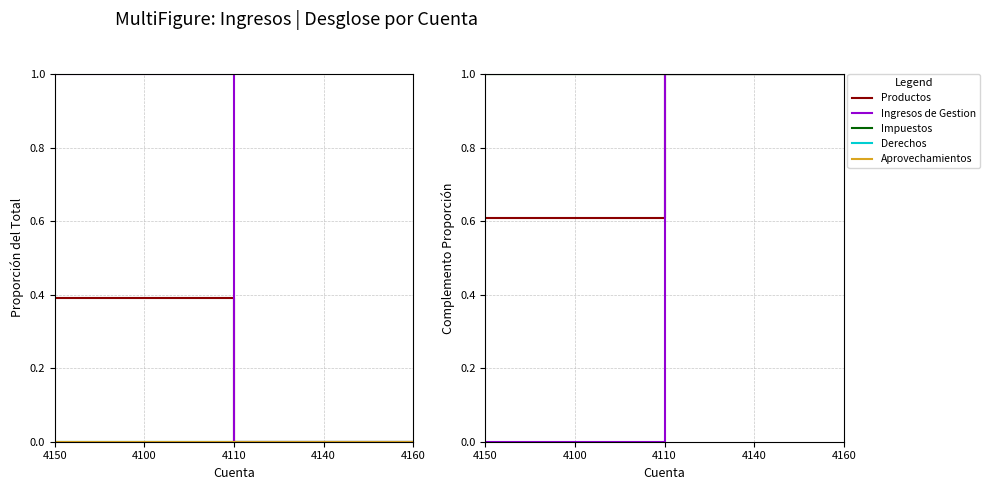

Is it true that Productos equals 1.0 at 4160?

True